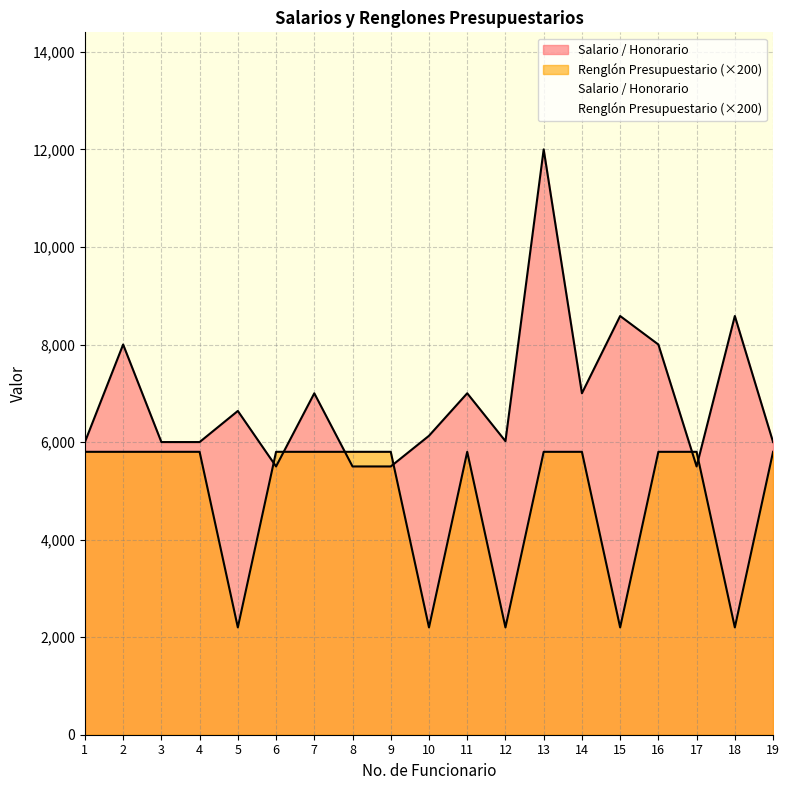

Which series has the widest spread of values?

Salario / Honorario